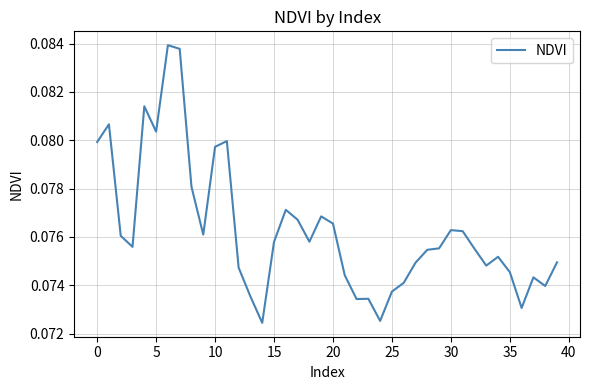

Count the values in the range 0 to 1.

40